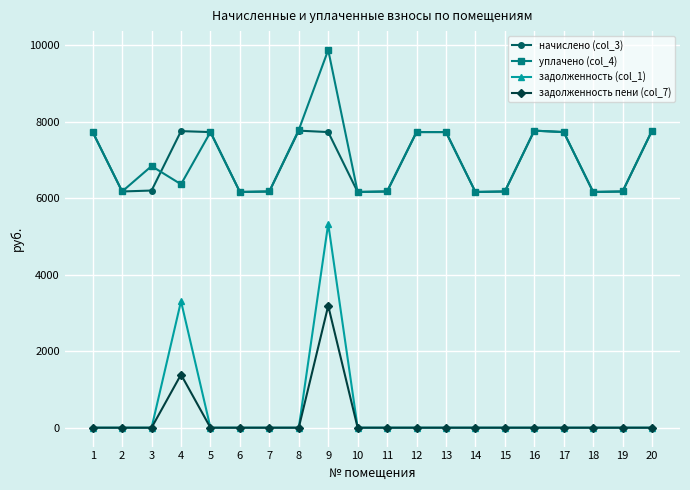

Rank the series by their maximum value, from lowest to highest.

задолженность пени (col_7), задолженность (col_1), начислено (col_3), уплачено (col_4)